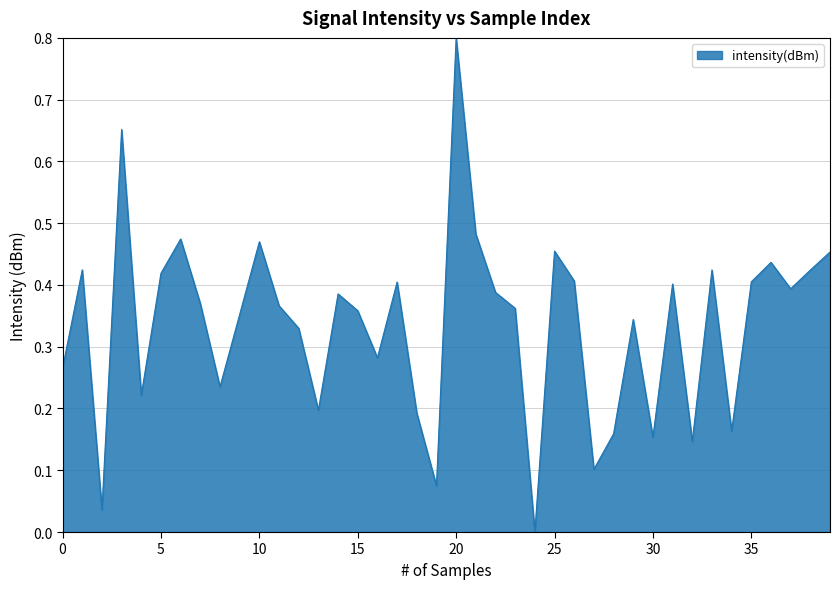

What is the maximum value shown in the chart?

0.8